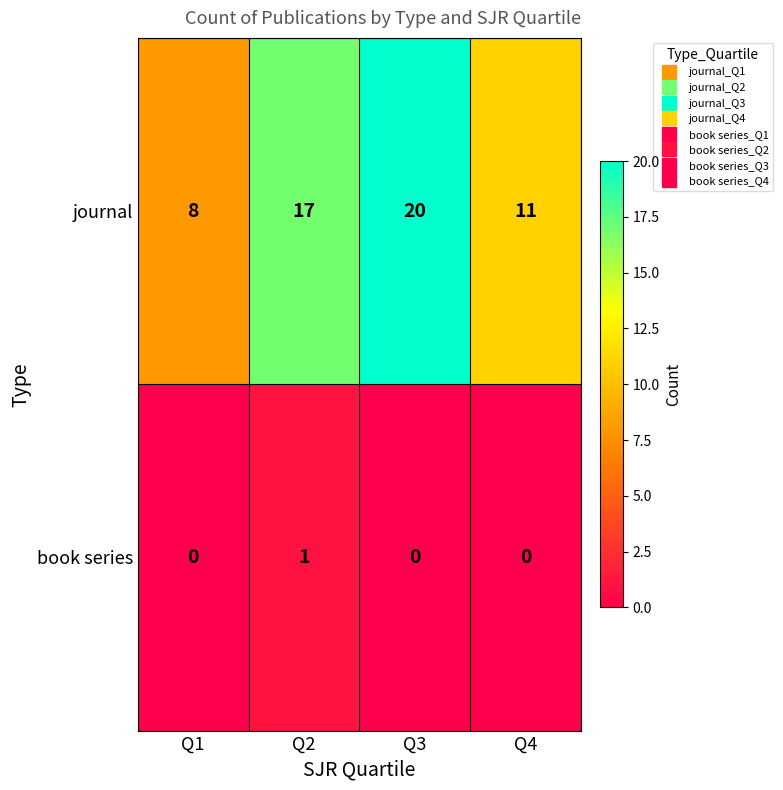

What is the lowest value of the journal series?

8